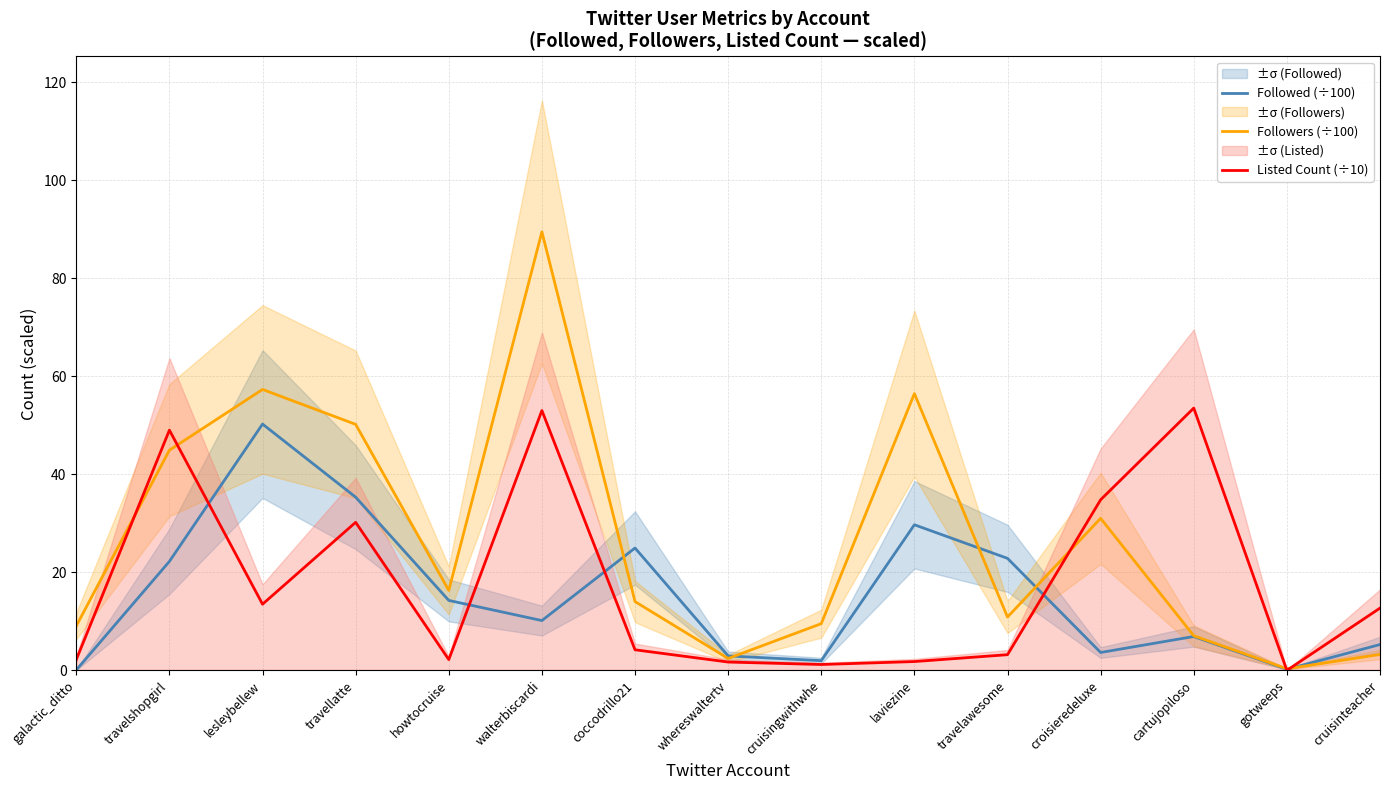

At which category is the sum across all series the highest?

walterbiscardi